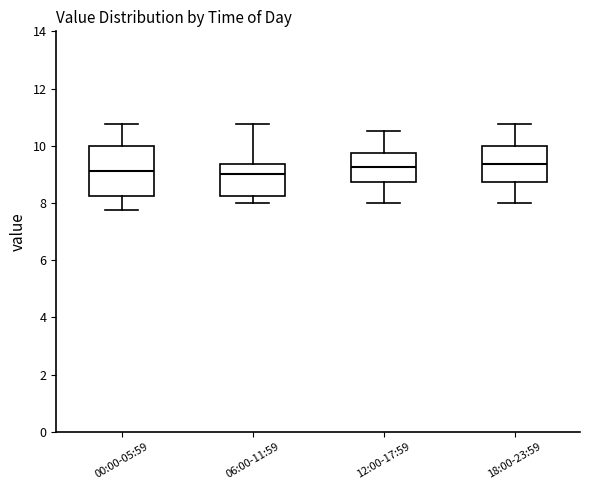

Comparing the boxes themselves (not the whiskers), which one is the tallest?

00:00-05:59